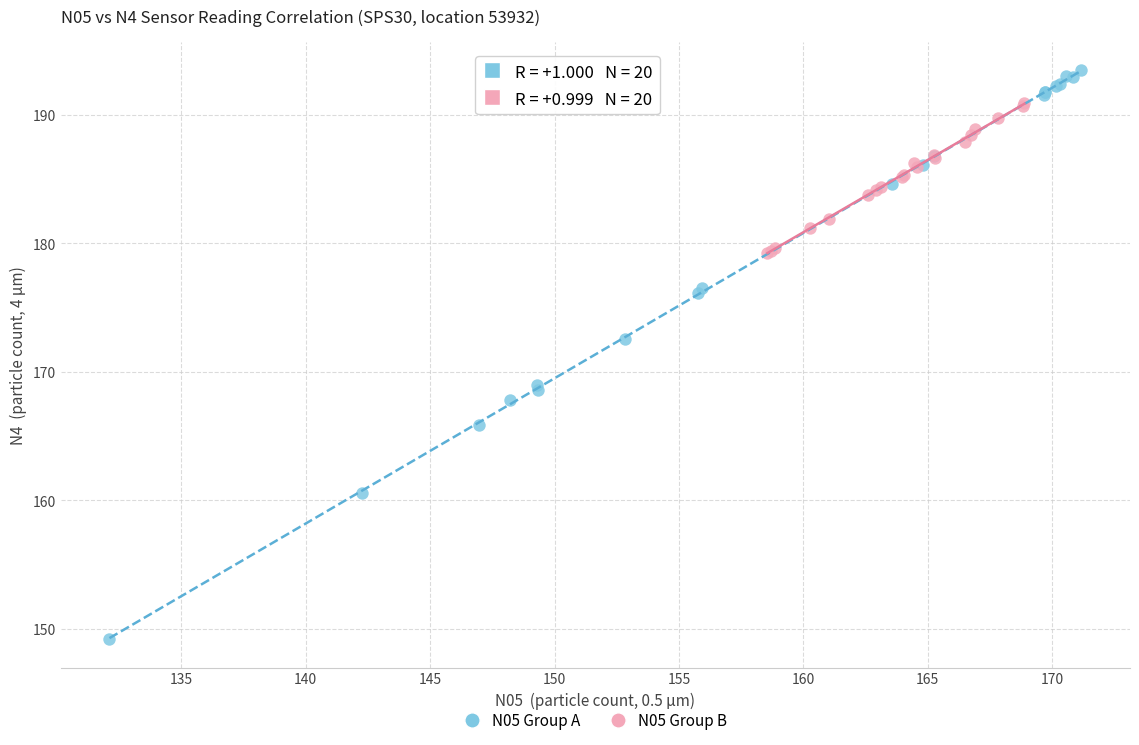

Which series reaches the minimum Y coordinate?

N05 Group A